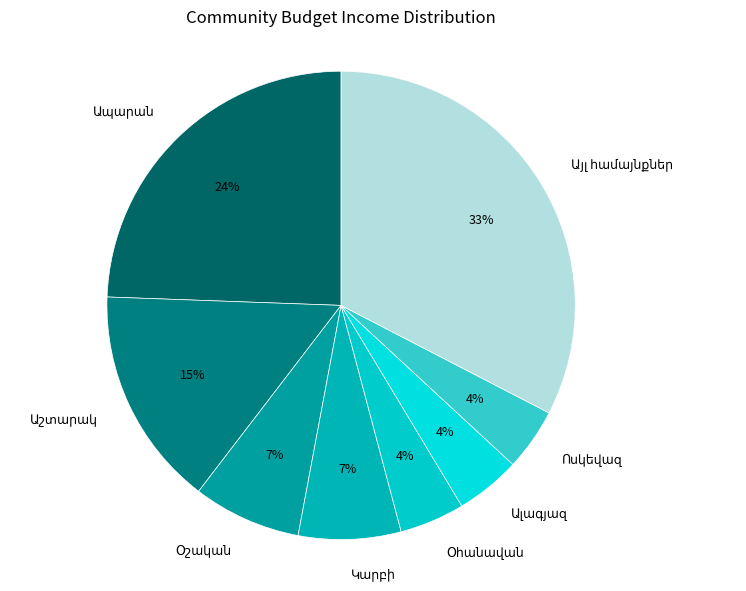

To the nearest percent, what is the average slice percentage?

12%